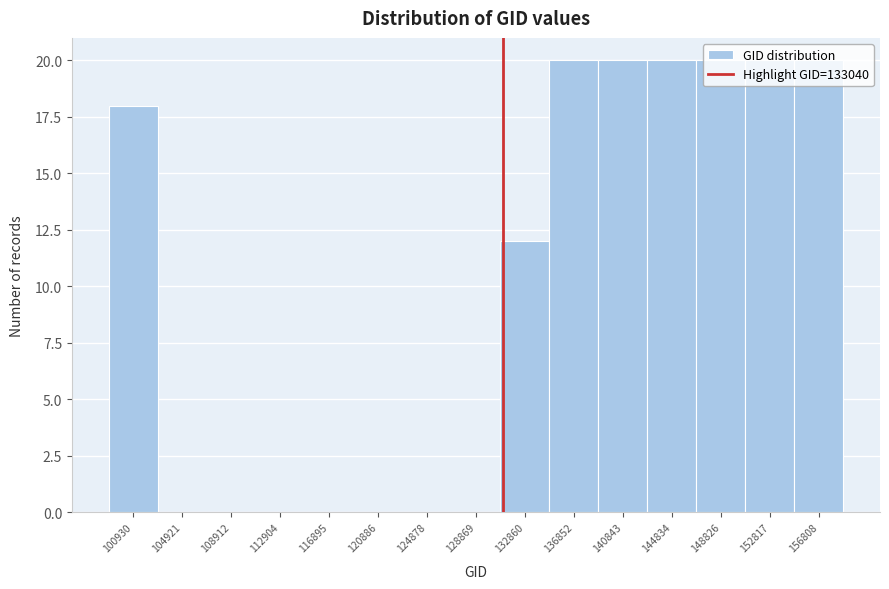

What is the maximum value shown in the chart?

20